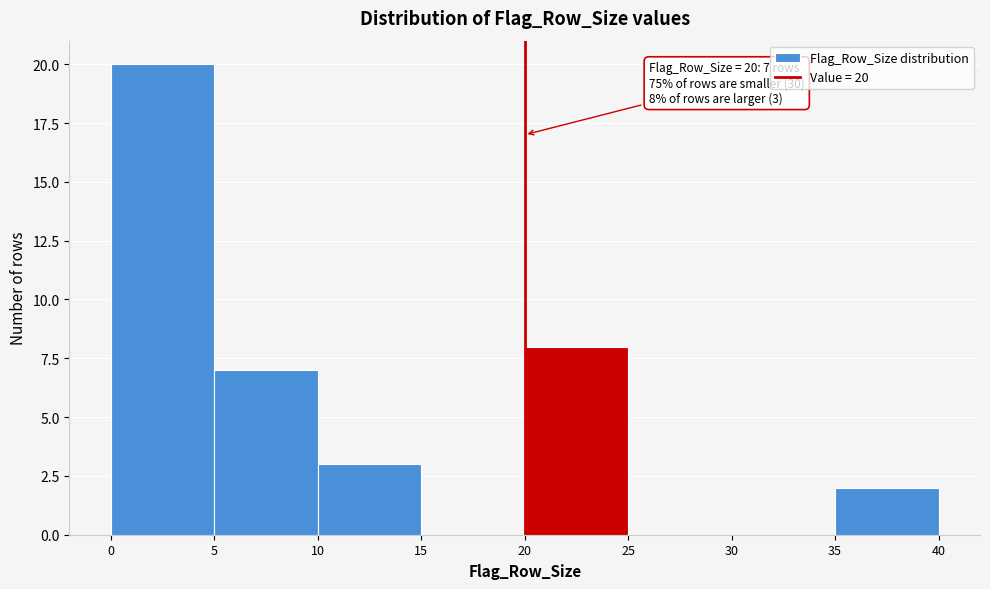

Over which range of the x-axis is the bar tallest?

0 to 5